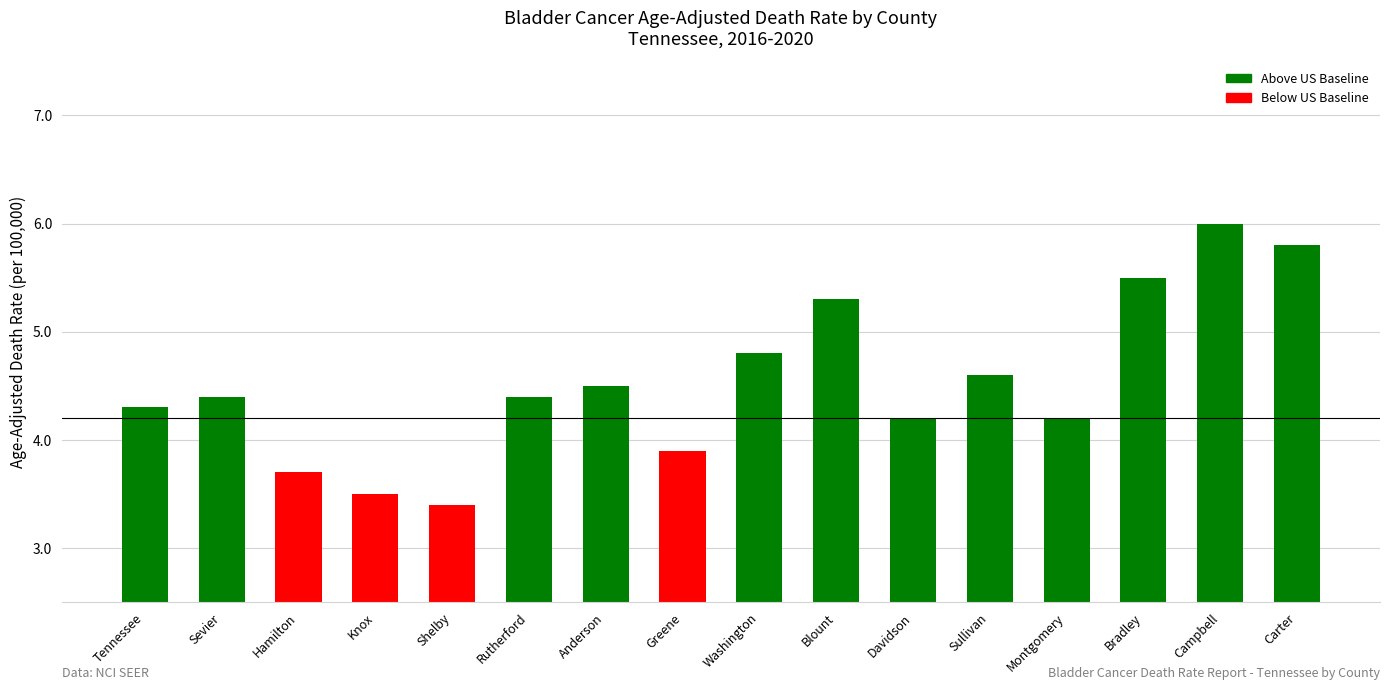

What is the difference between the values at Sevier and Bradley?

1.1